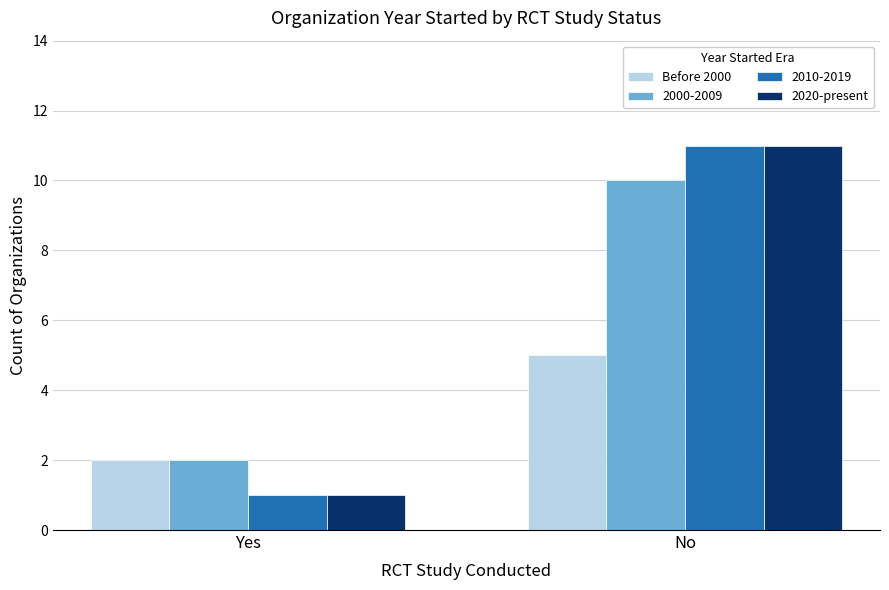

What is the difference between the highest and lowest values at No?

6